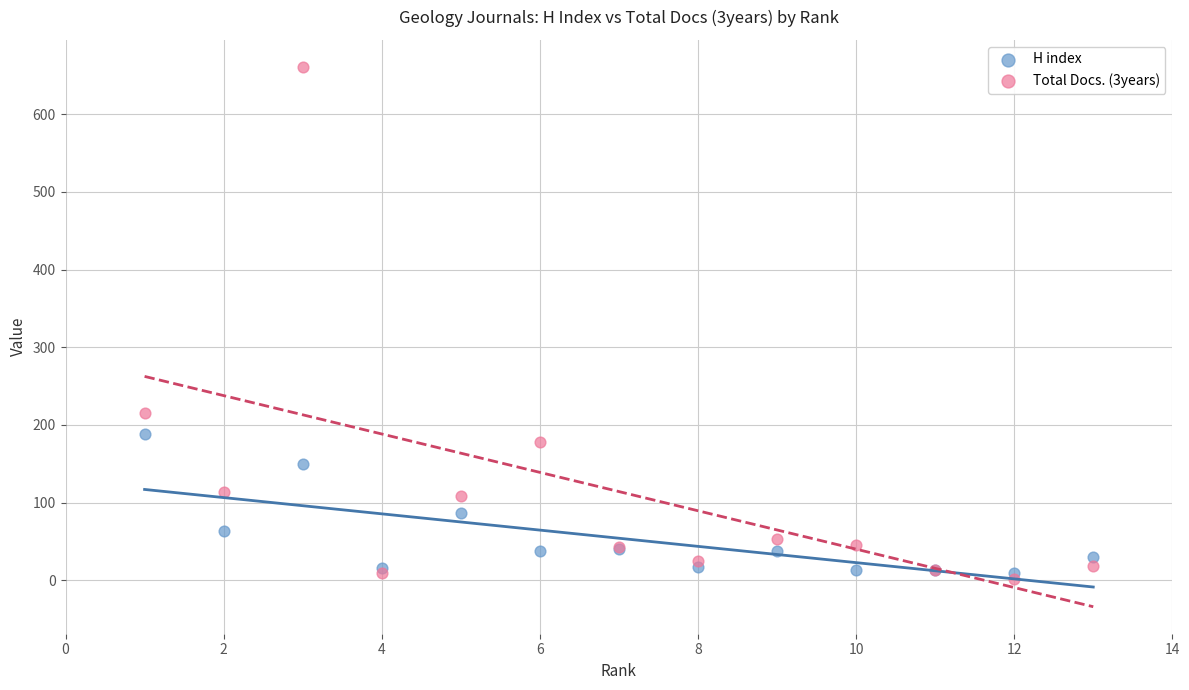

Across all series, what Y value is closest to 331?

216